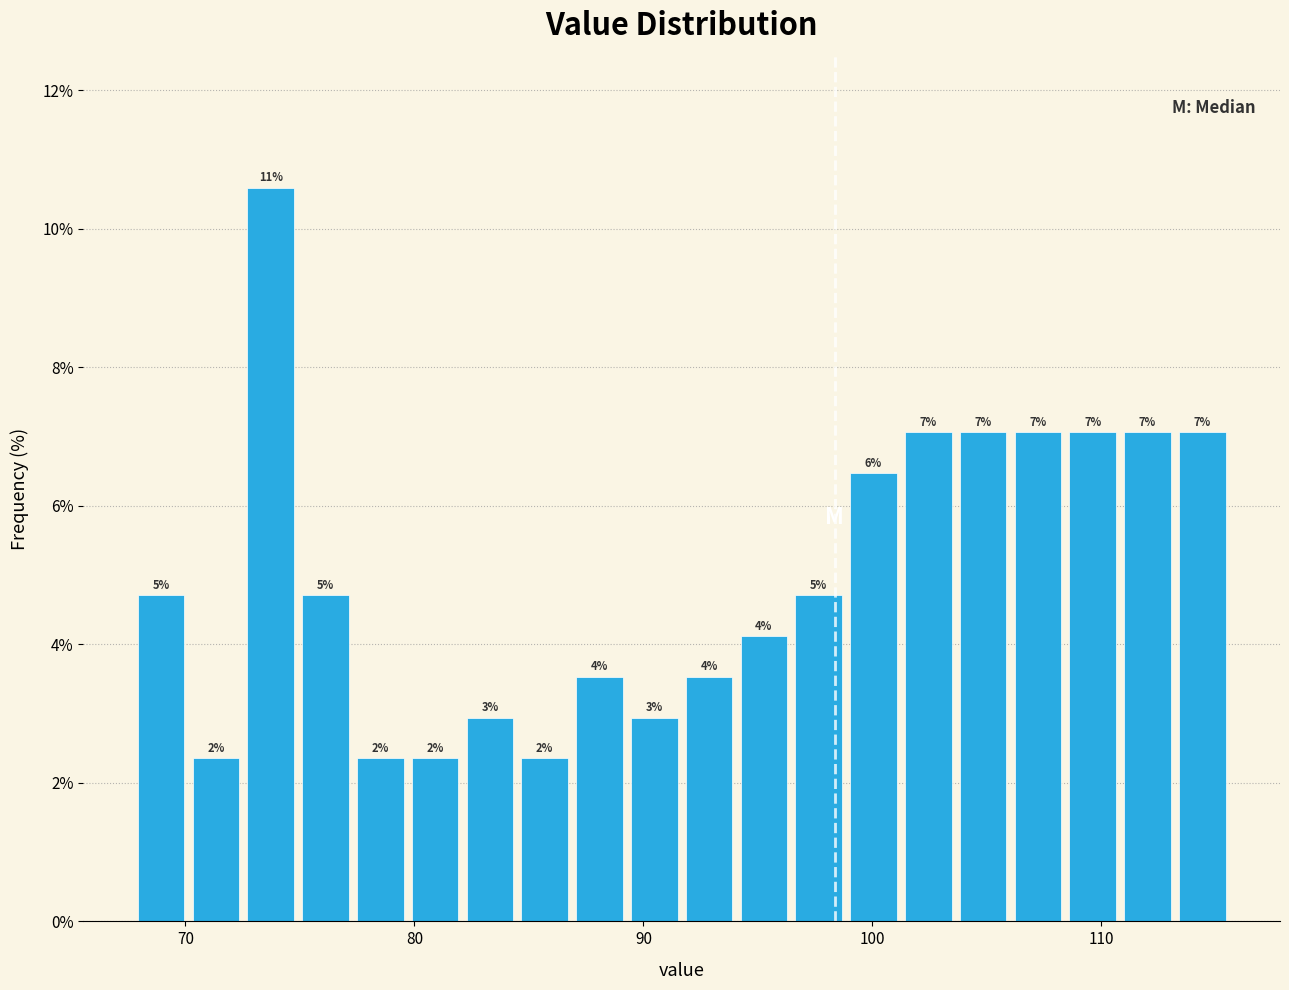

Read against the x-axis, roughly where is the centre of the tallest bar?

74